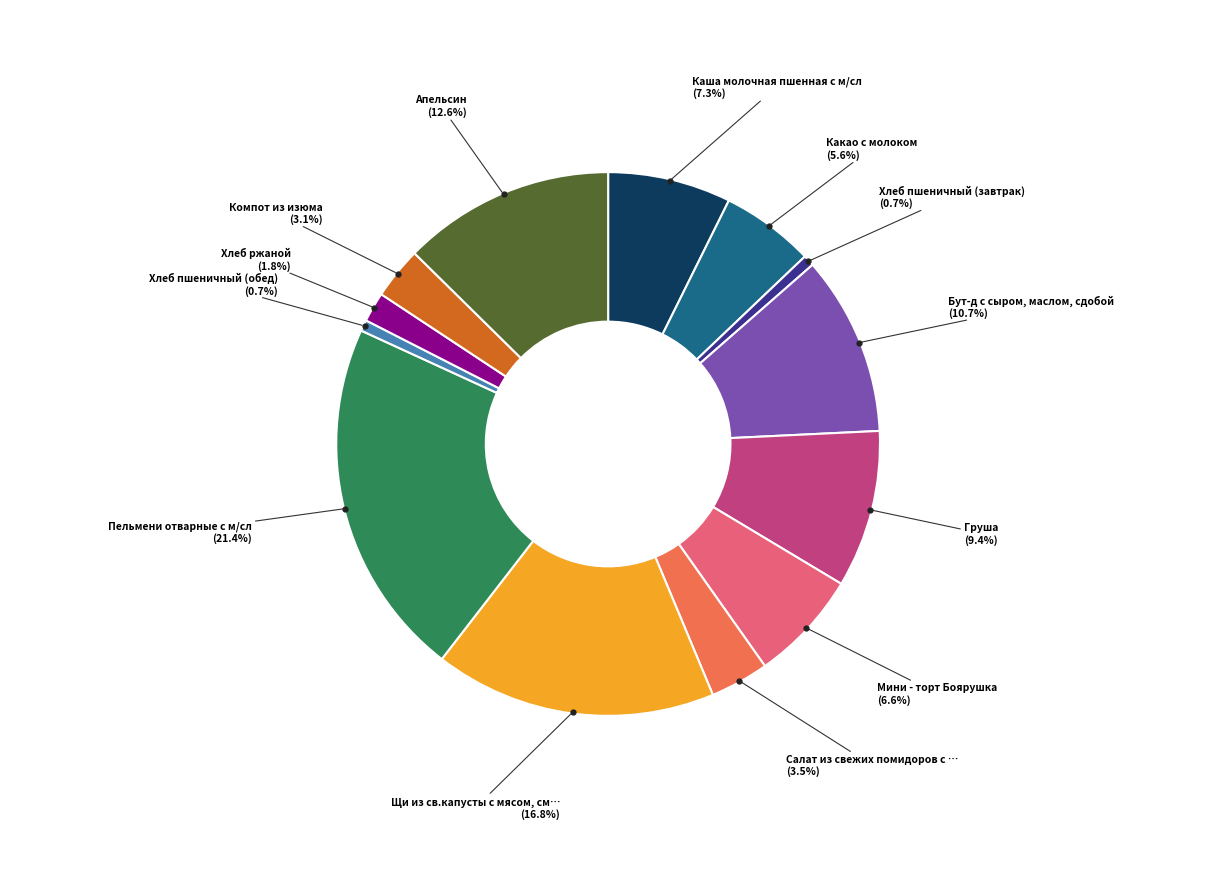

How many slices are in this pie chart?

13